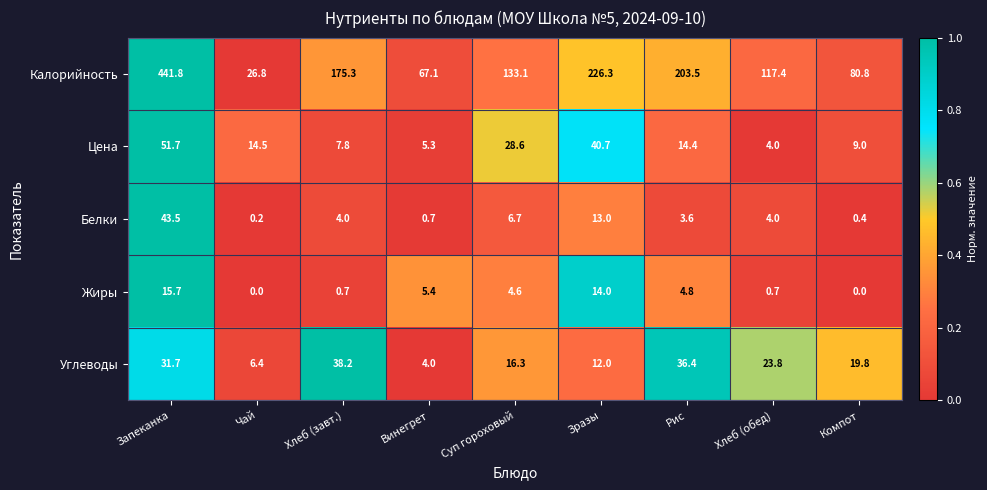

What is the sum of the Жиры values at Запеканка and Хлеб (завт.)?

16.4